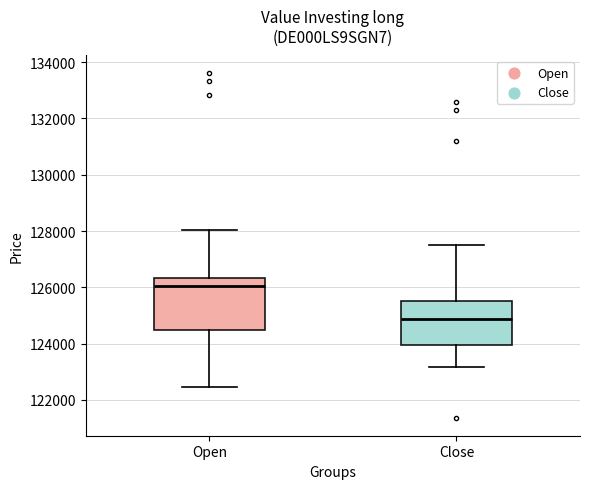

Reading left to right, read every box against the y-axis: the position of its median line, the range the box covers, and the ends of its whiskers. The values are not printed on the chart, so give them approximately, as read against the axis.

Open: median 126000, box 124400 to 126400, whiskers 122400 to 128000
Close: median 124800, box 124000 to 125400, whiskers 123200 to 127400